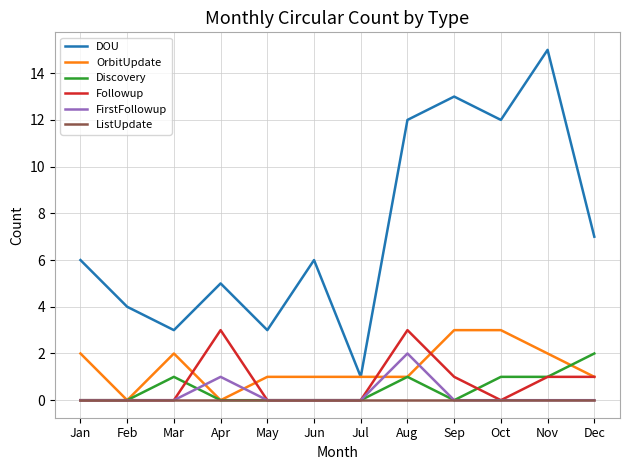

Reading left to right, transcribe all the data shown in this chart.

DOU: 6	4	3	5	3	6	1	12	13	12	15	7
OrbitUpdate: 2	0	2	0	1	1	1	1	3	3	2	1
Discovery: 0	0	1	0	0	0	0	1	0	1	1	2
Followup: 0	0	0	3	0	0	0	3	1	0	1	1
FirstFollowup: 0	0	0	1	0	0	0	2	0	0	0	0
ListUpdate: 0	0	0	0	0	0	0	0	0	0	0	0